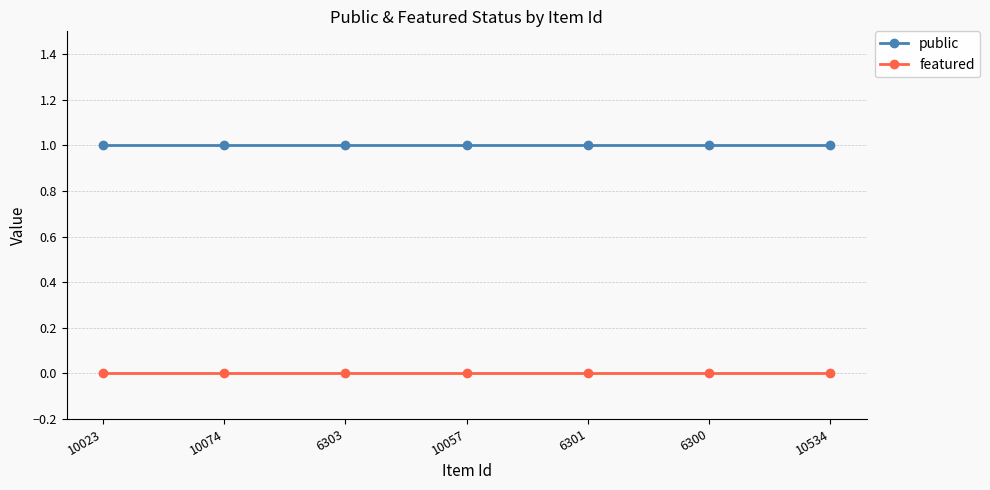

At how many categories does at least one series exceed 0?

7